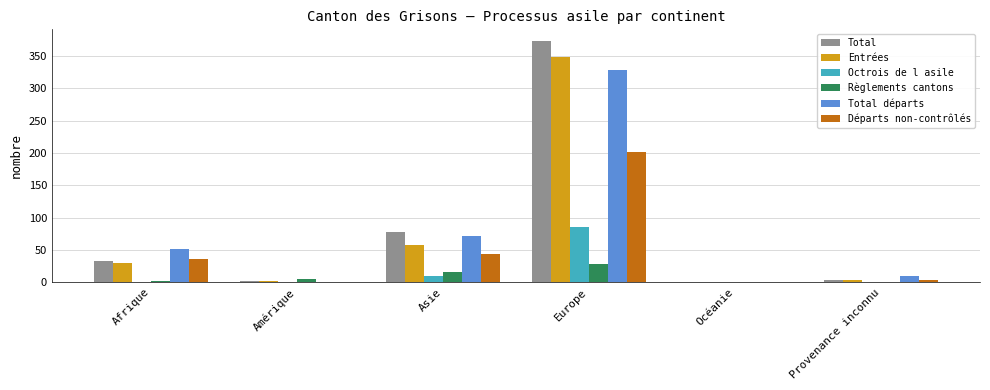

Which series has the largest range (max minus min)?

Total